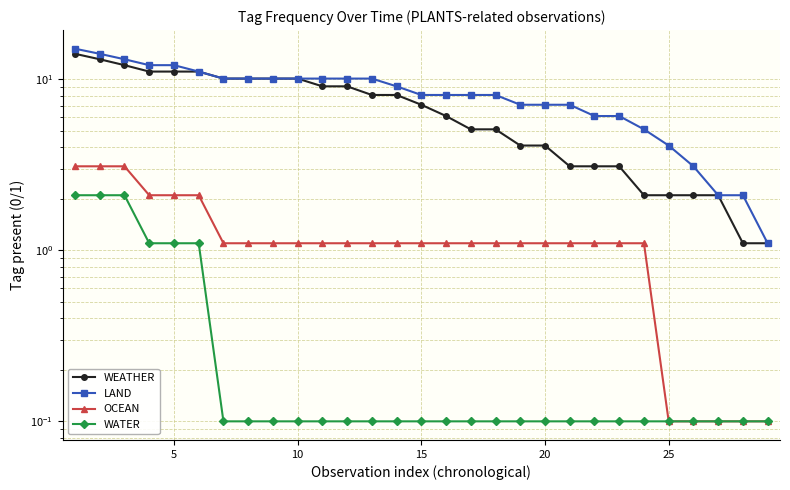

Is this an area chart (filled region under the line)?

No